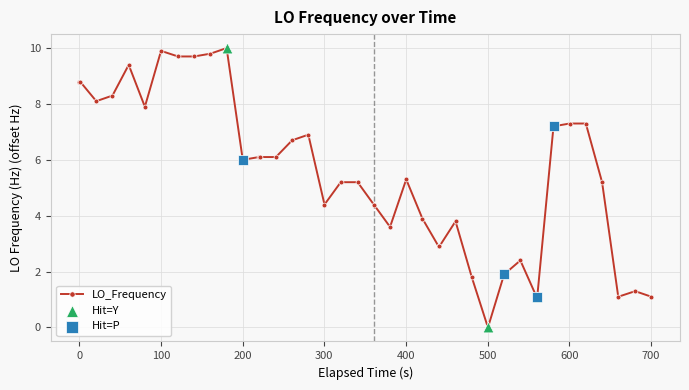

What is the maximum value shown in the chart?

10.0